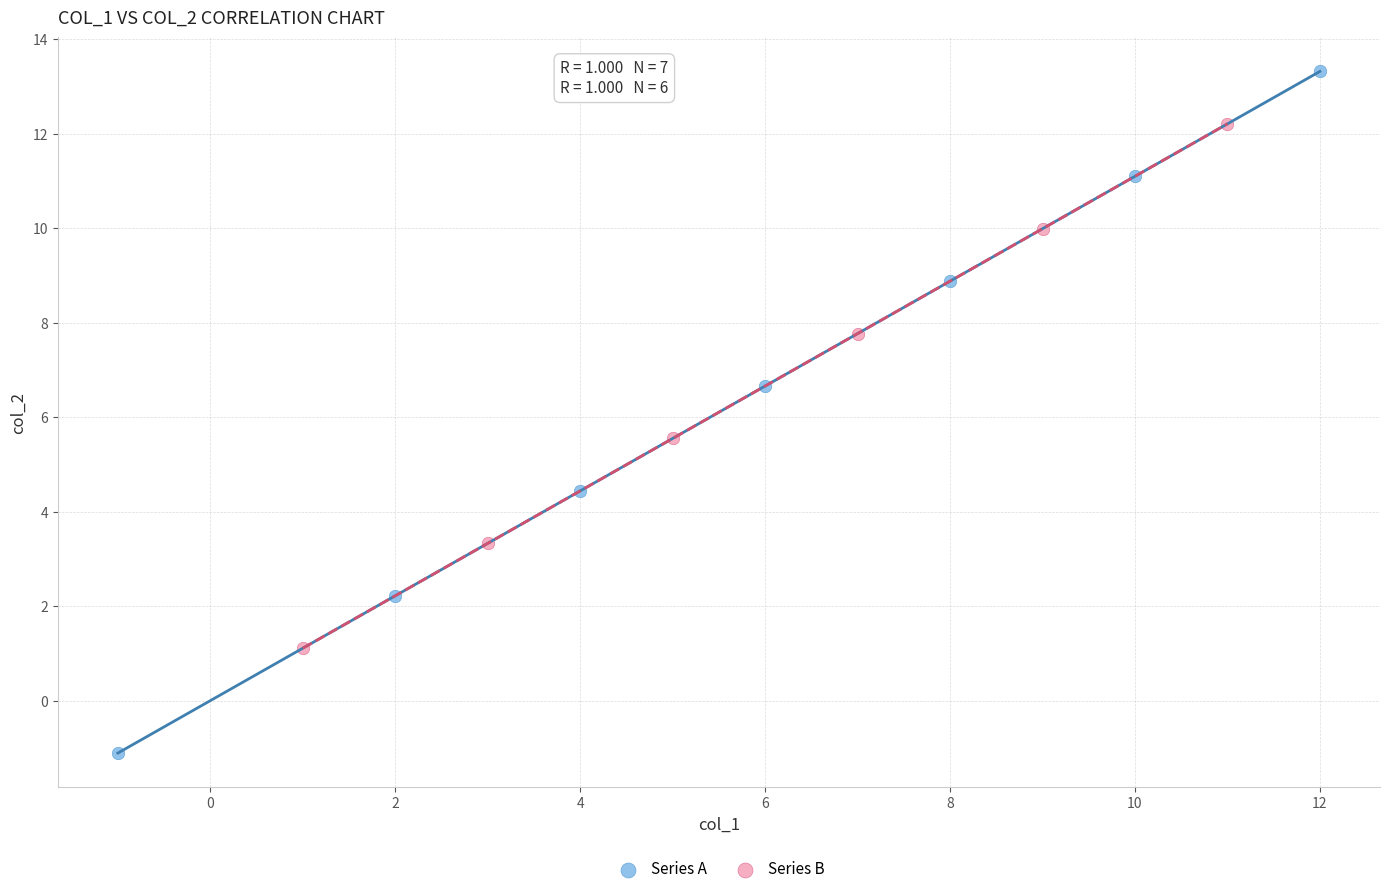

Which series contains the highest Y value?

Series A